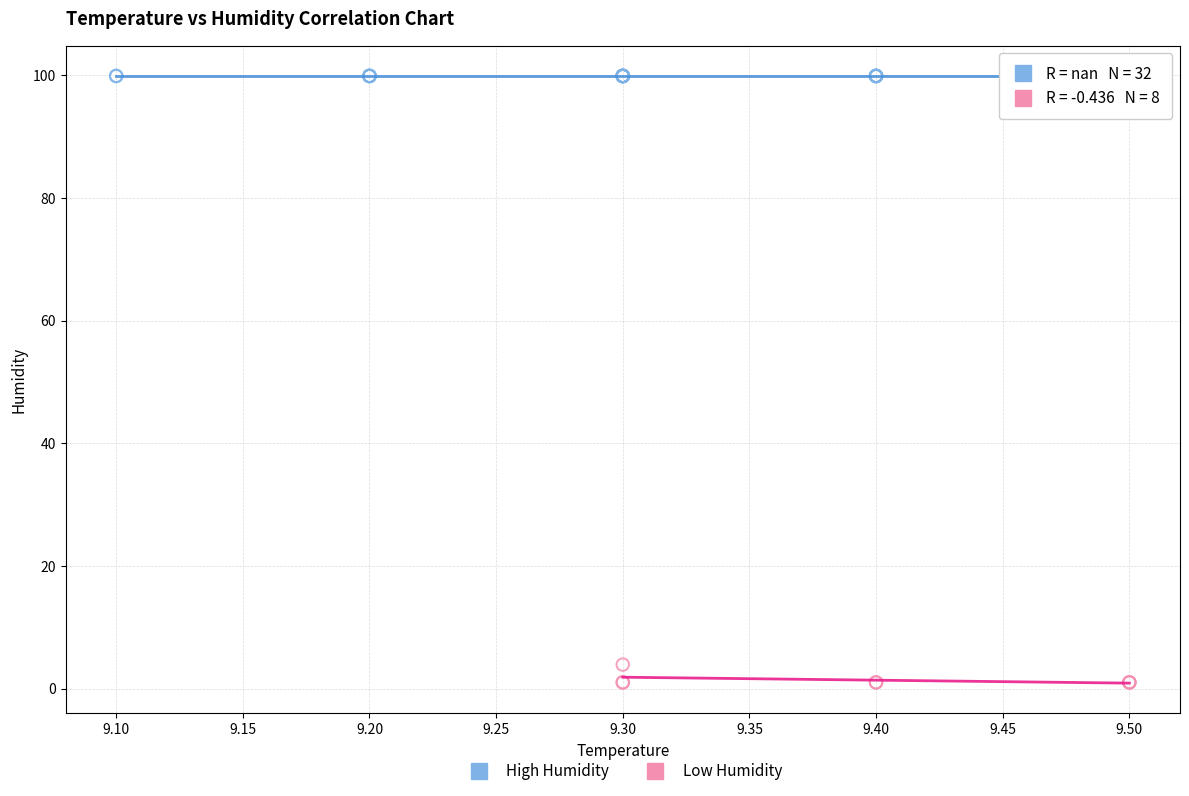

What are all the series names shown in the legend?

High Humidity, Low Humidity